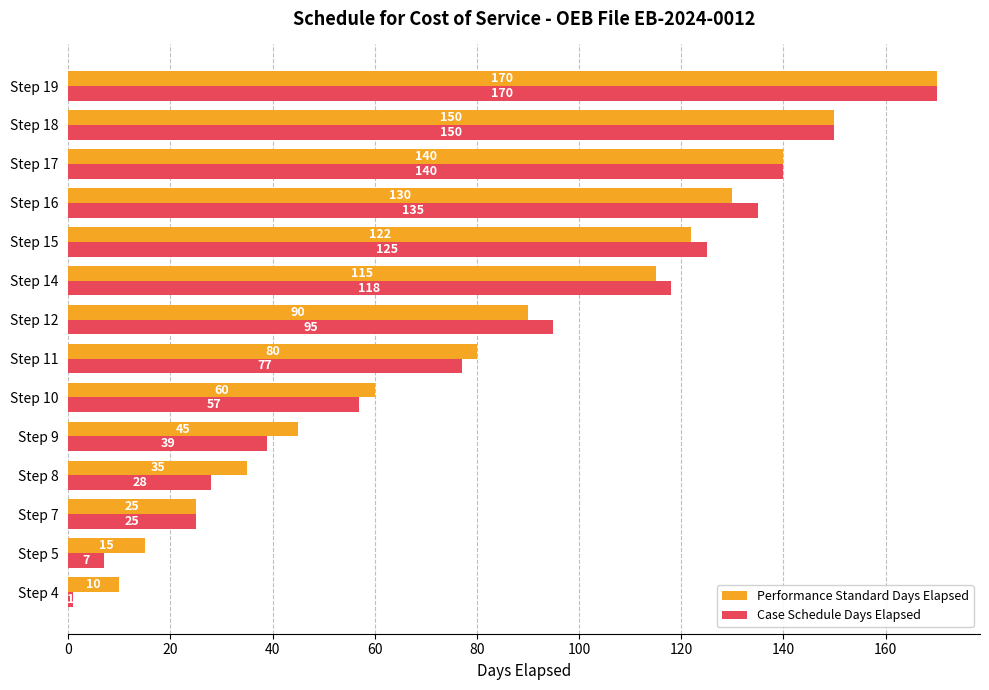

What is the spread (max minus min) of values at Step 14?

3